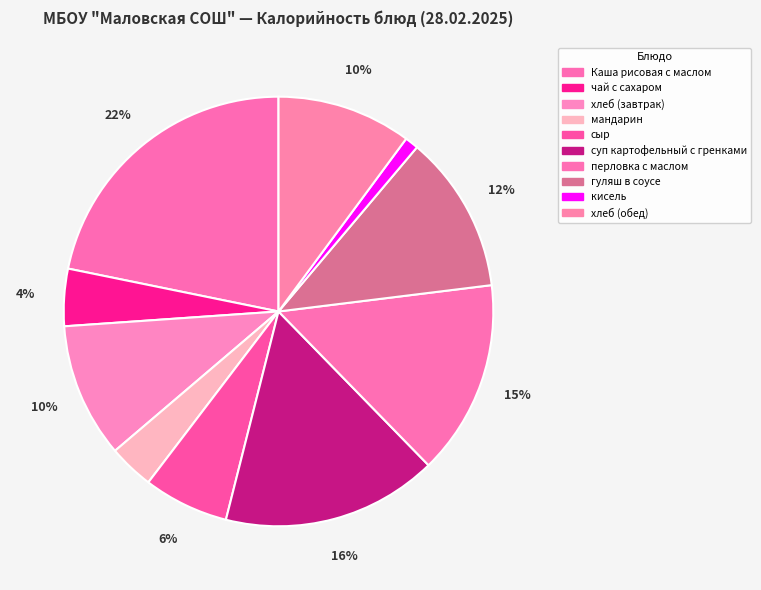

To the nearest percent, what percentage of the pie is суп картофельный с гренками?

16%